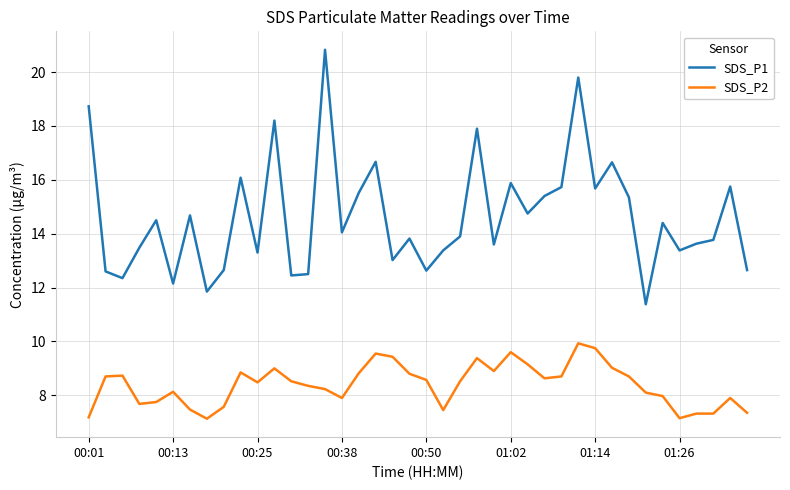

List the series in order of their peak value, highest first.

SDS_P1, SDS_P2